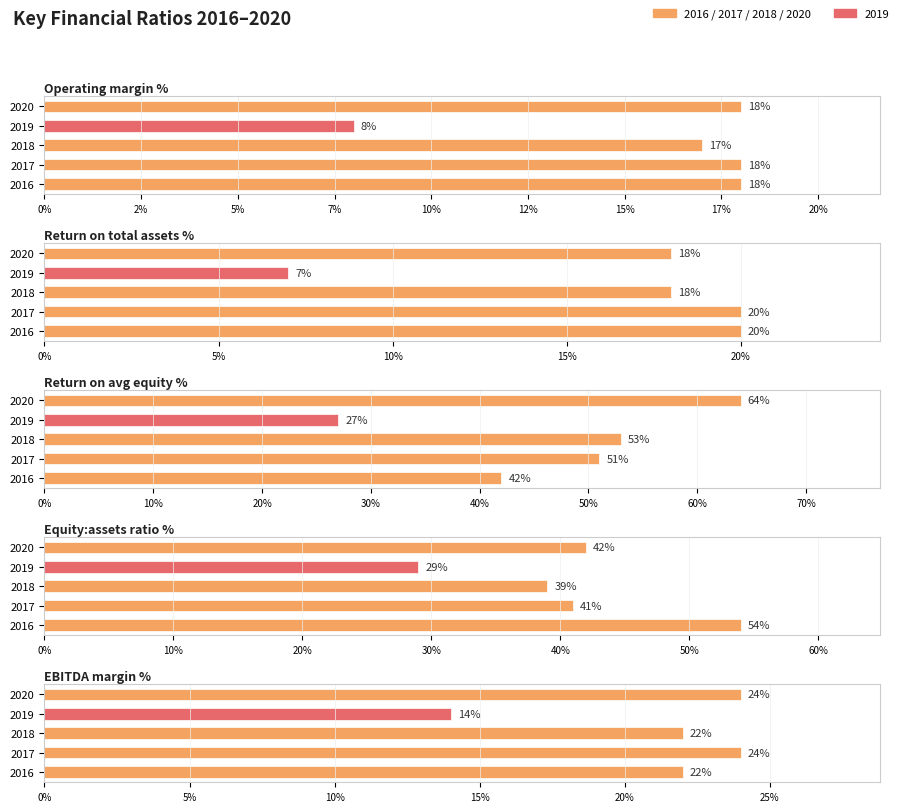

How many data points in 2020 are above 24?

2